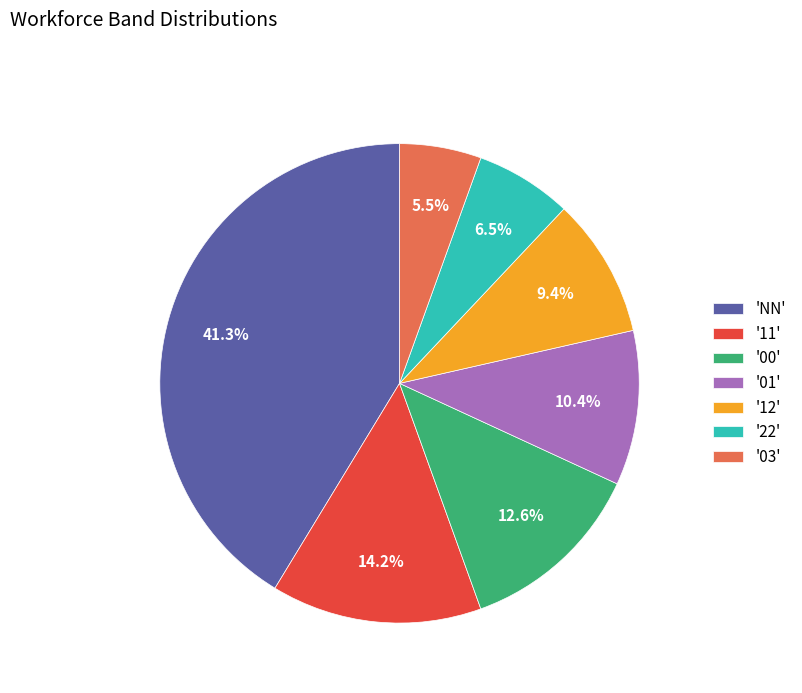

Rank the categories by value from lowest to highest.

'03', '22', '12', '01', '00', '11', 'NN'